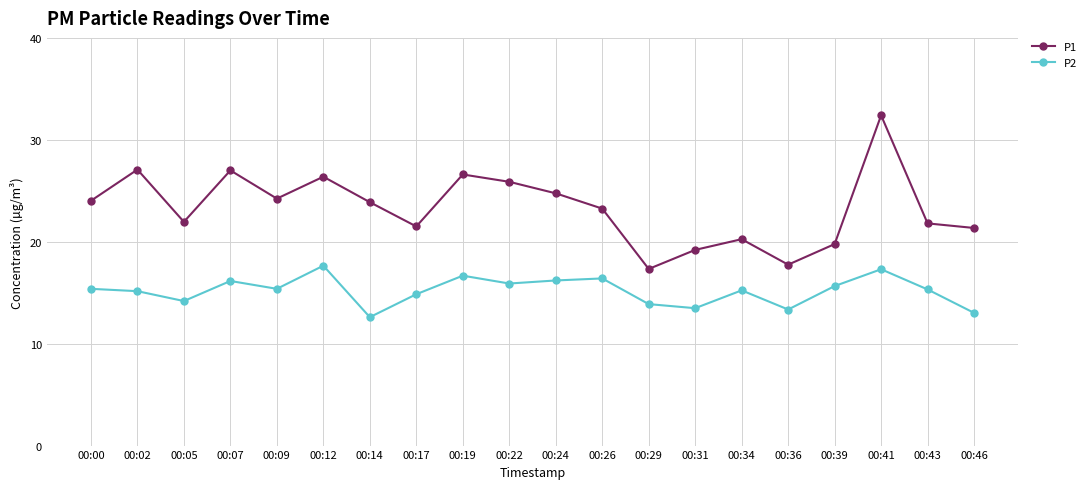

What is the value of the P2 point at the 5th from the left?

15.4